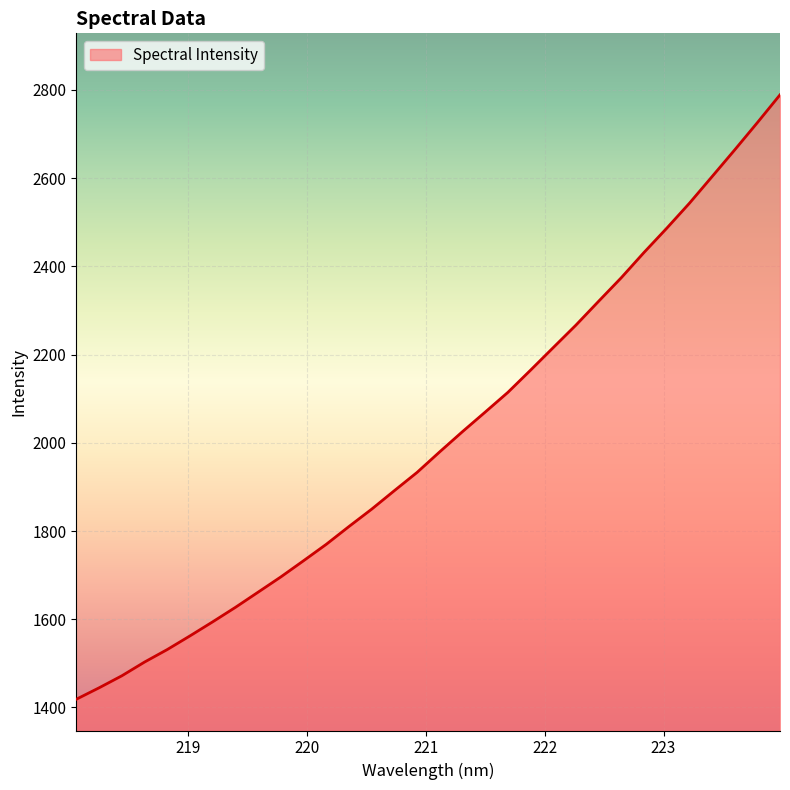

What is the smallest value displayed?

1418.7